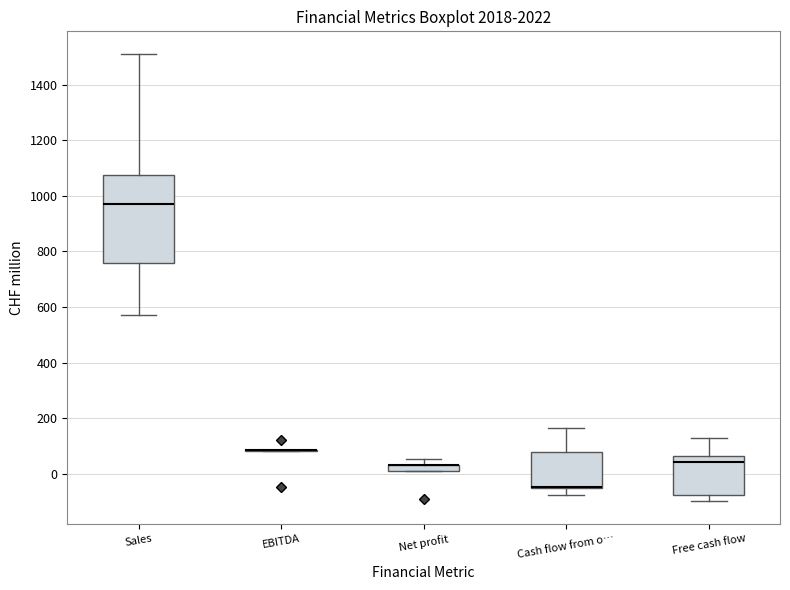

Which box is the tallest, from its lower edge to its upper edge?

Sales